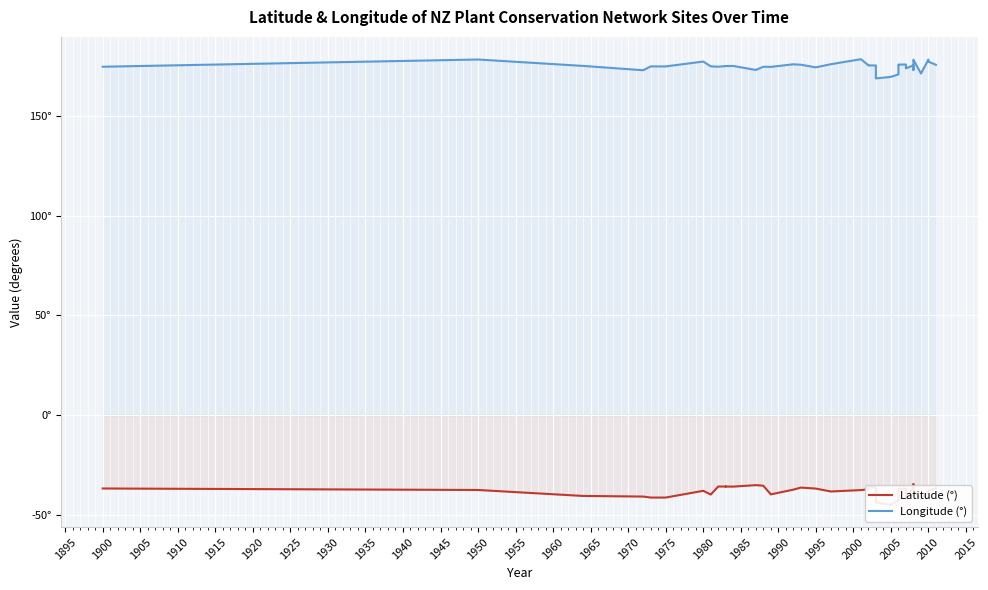

What is the sum of all Latitude (°) values?

-1528.2